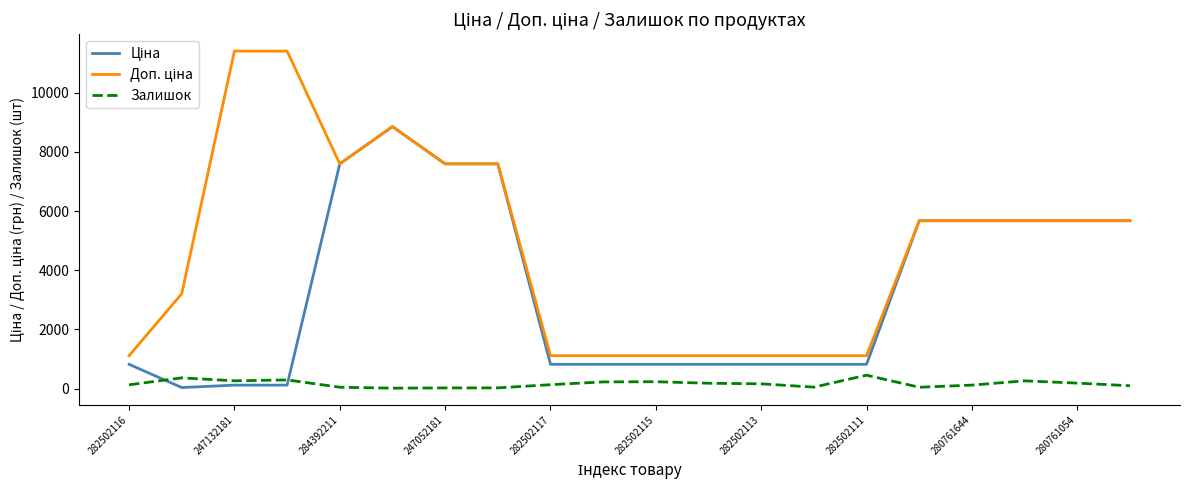

List the series in order of their peak value, lowest first.

Залишок, Ціна, Доп. ціна